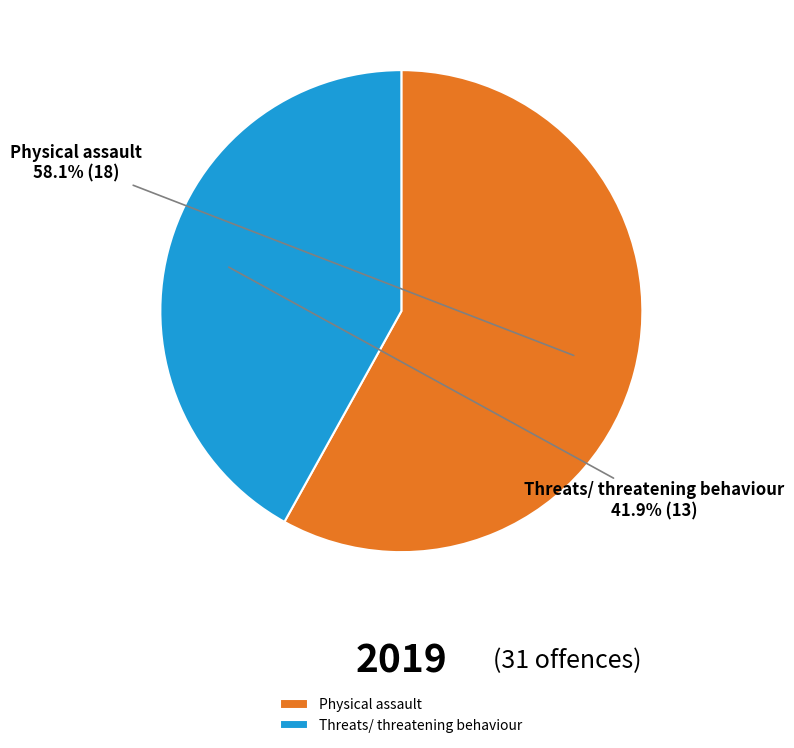

What is the smallest slice in the pie chart?

Threats/ threatening behaviour